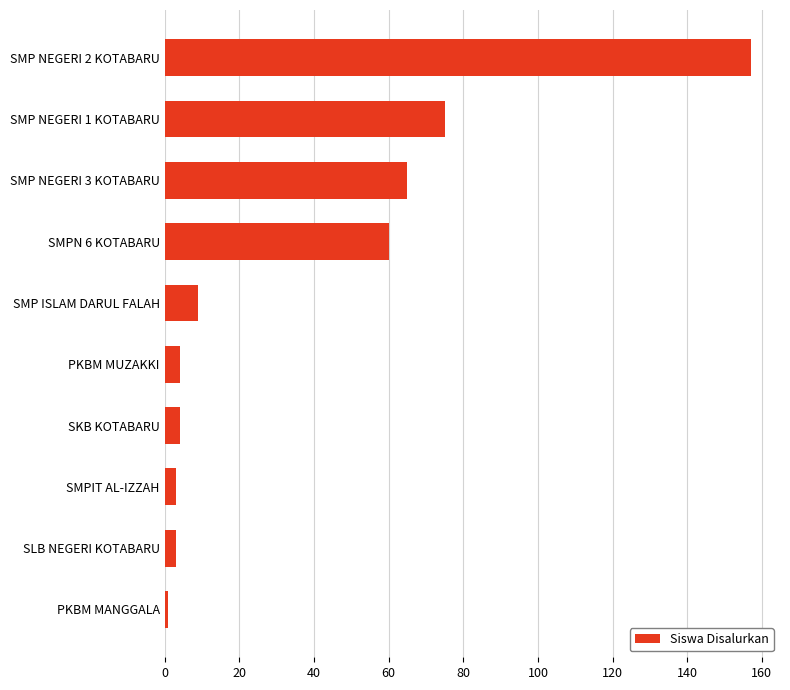

What is the minimum value shown in the chart?

1